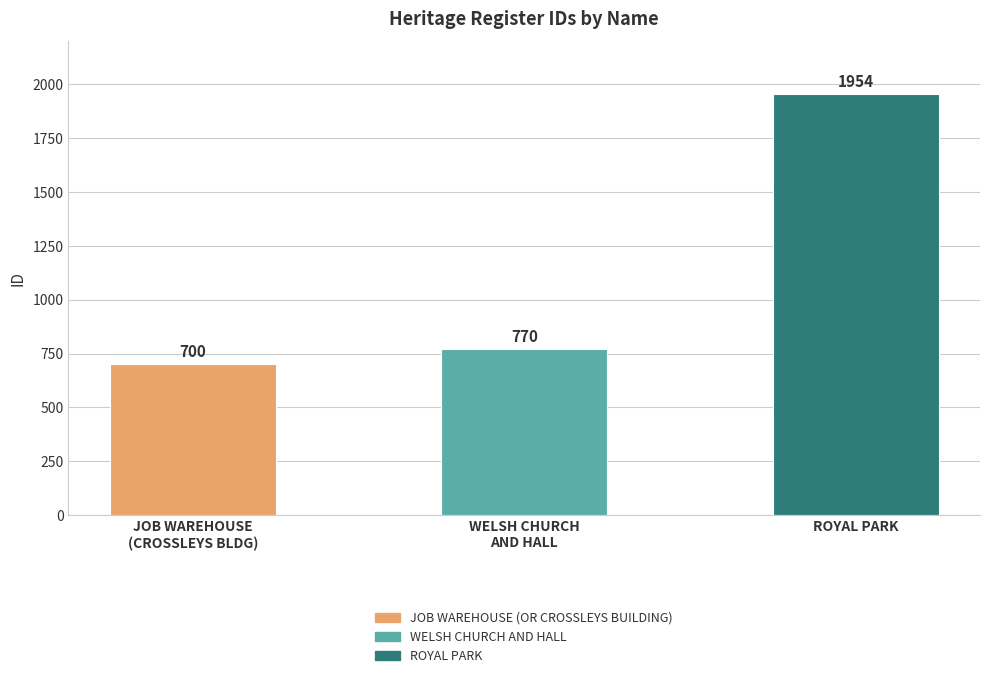

Approximately how many times larger is the value at WELSH CHURCH
AND HALL compared to JOB WAREHOUSE
(CROSSLEYS BLDG)?

1.1